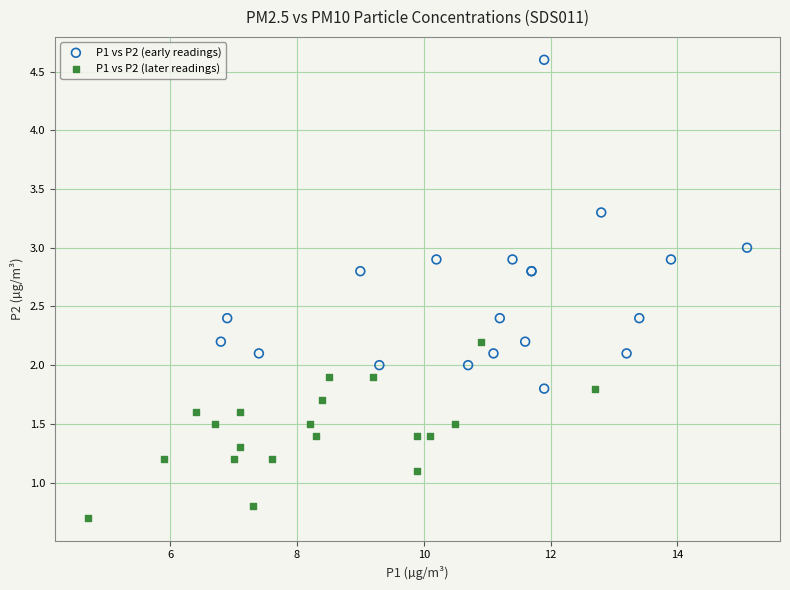

Which series has the widest spread of Y values?

P1 vs P2 (early readings)